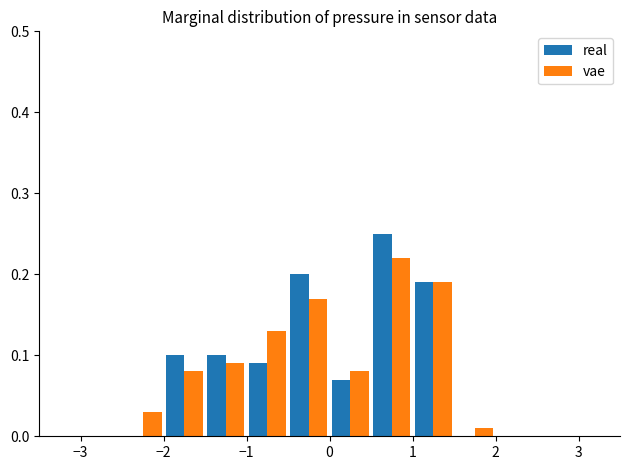

Reading left to right, list every range on the x-axis with the height of the bar of each series over it. The values are not printed on the chart, so give them approximately, as read against the axis.

-3.0 to -2.5: real=0	vae=0
-2.5 to -2.0: real=0	vae=0.03
-2.0 to -1.5: real=0.10	vae=0.08
-1.5 to -1.0: real=0.10	vae=0.09
-1.0 to -0.5: real=0.09	vae=0.13
-0.5 to 0.0: real=0.20	vae=0.17
0.0 to 0.5: real=0.07	vae=0.08
0.5 to 1.0: real=0.25	vae=0.22
1.0 to 1.5: real=0.19	vae=0.19
1.5 to 2.0: real=0	vae=0.01
2.0 to 2.5: real=0	vae=0
2.5 to 3.0: real=0	vae=0